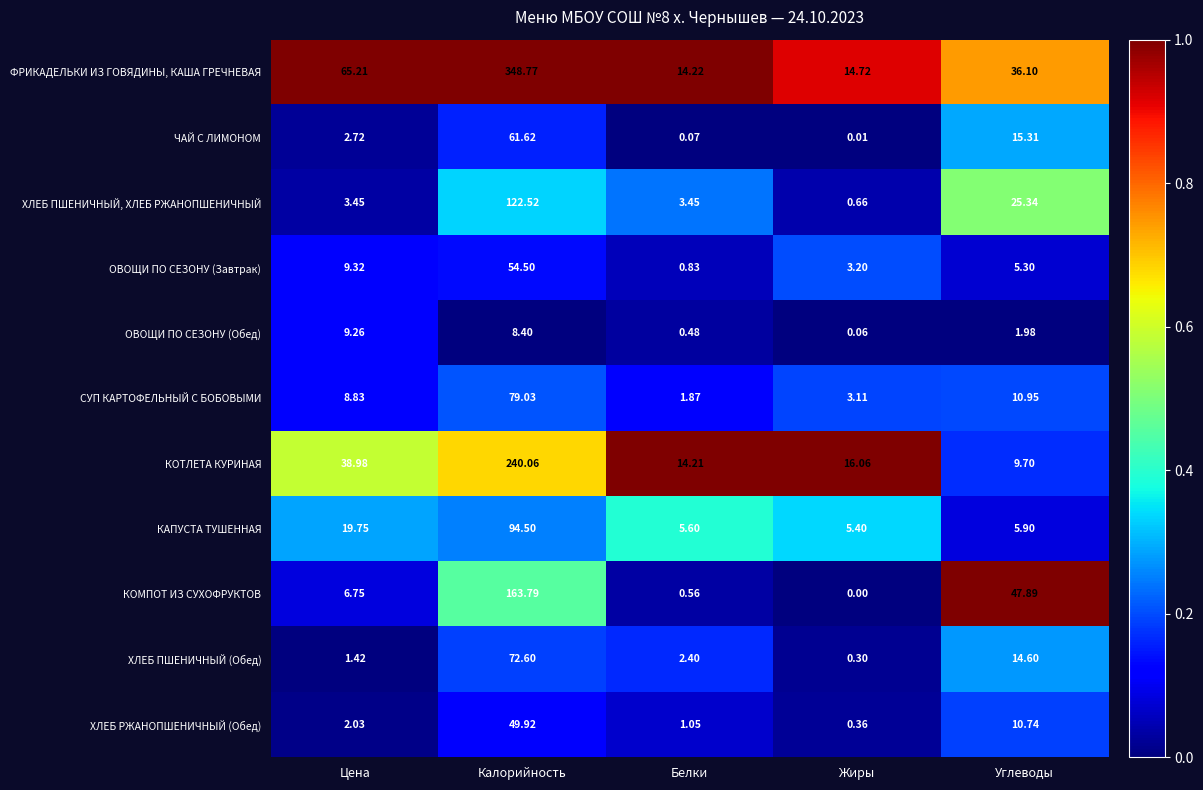

At which category is the sum across all series the highest?

Калорийность